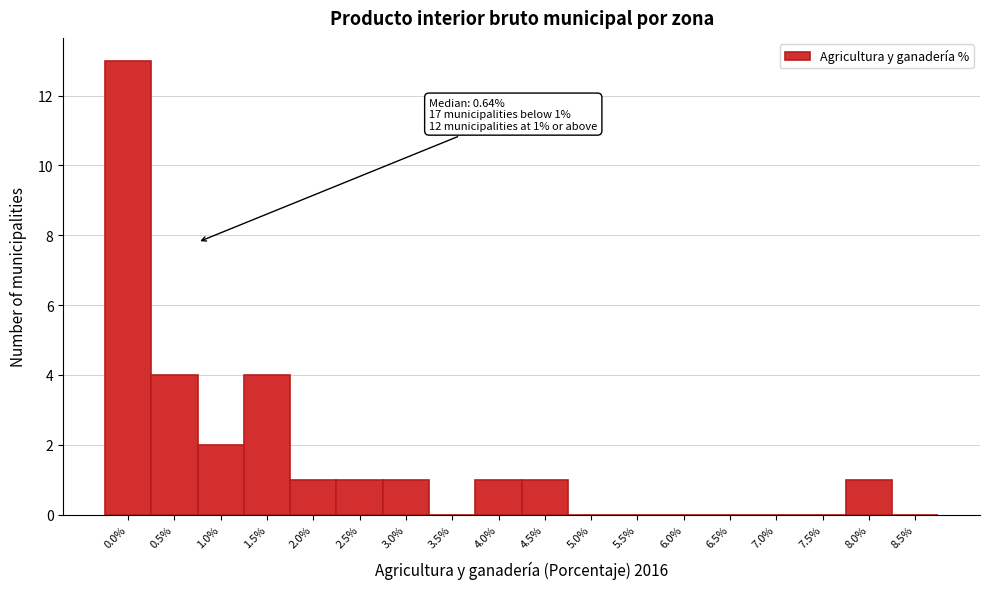

Reading right to left, transcribe all the data shown in this chart.

8.5%=0	8.0%=1	7.5%=0	7.0%=0	6.5%=0	6.0%=0	5.5%=0	5.0%=0	4.5%=1	4.0%=1	3.5%=0	3.0%=1	2.5%=1	2.0%=1	1.5%=4	1.0%=2	0.5%=4	0.0%=13